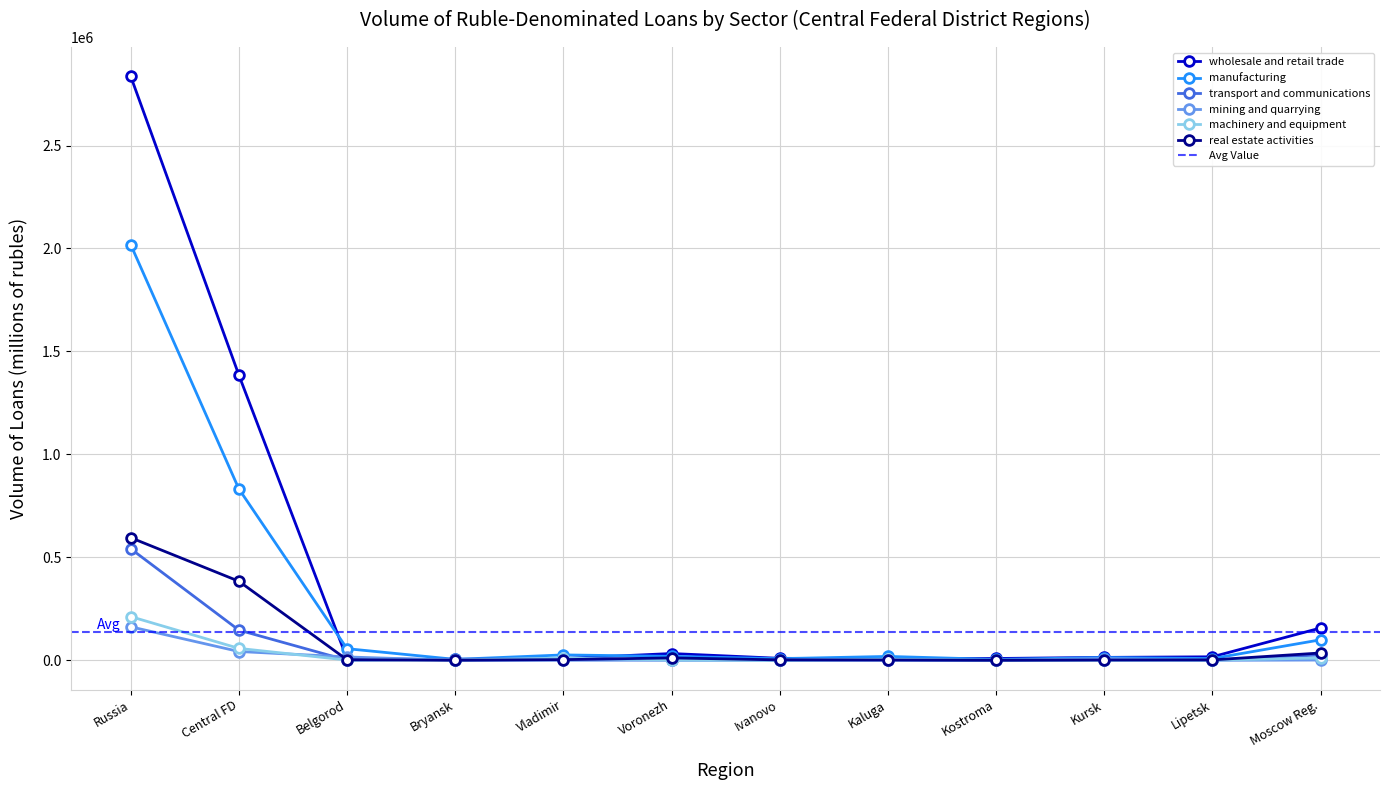

Does the chart have visible grid lines?

Yes